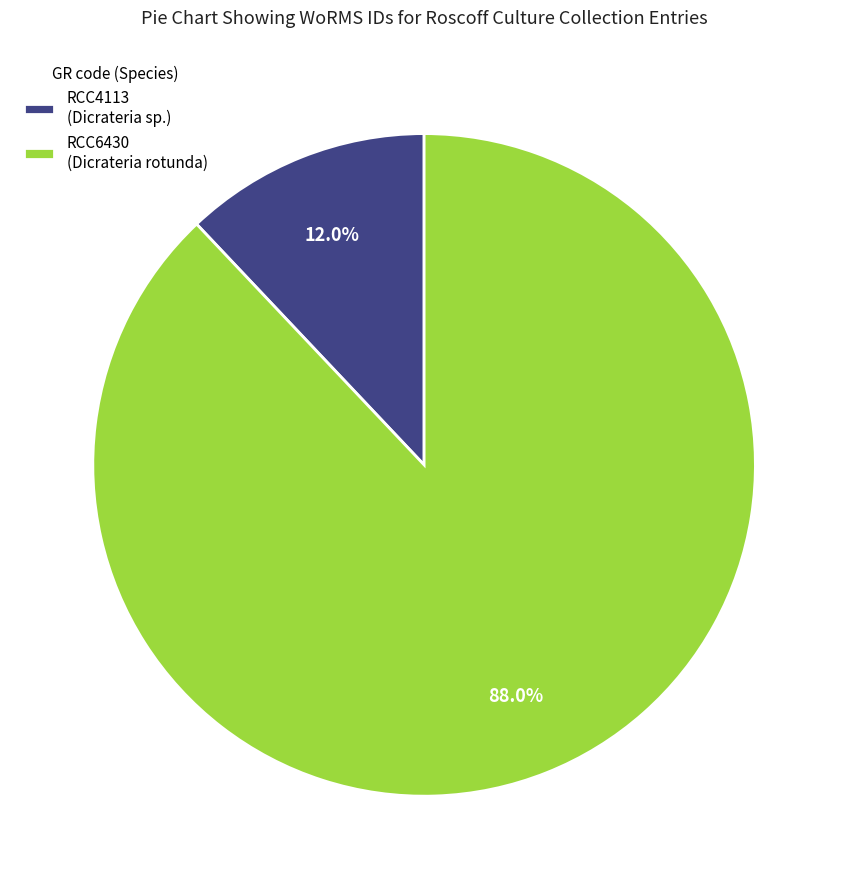

Combined, do RCC4113 and RCC6430 account for over 50%?

Yes